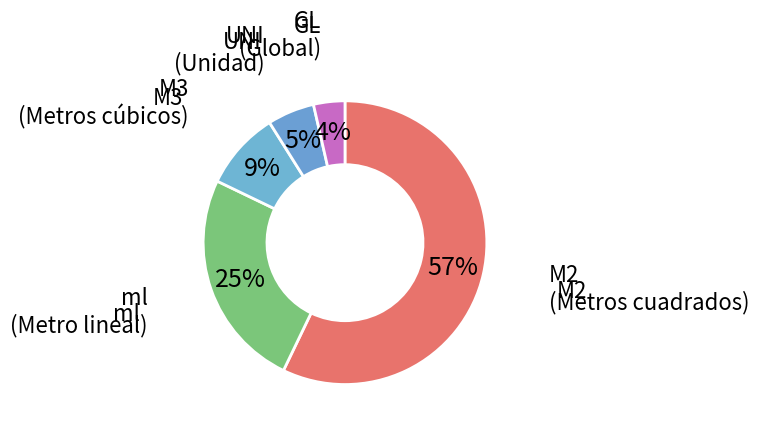

Count the number of slices in the pie.

5